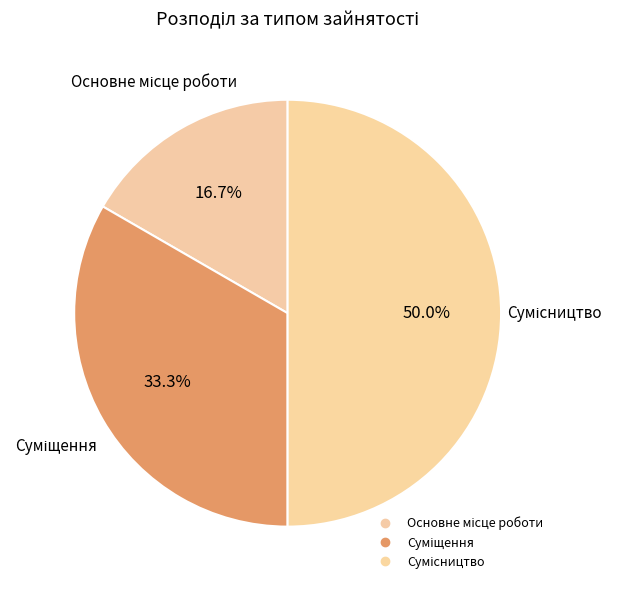

How many slices are in this pie chart?

3